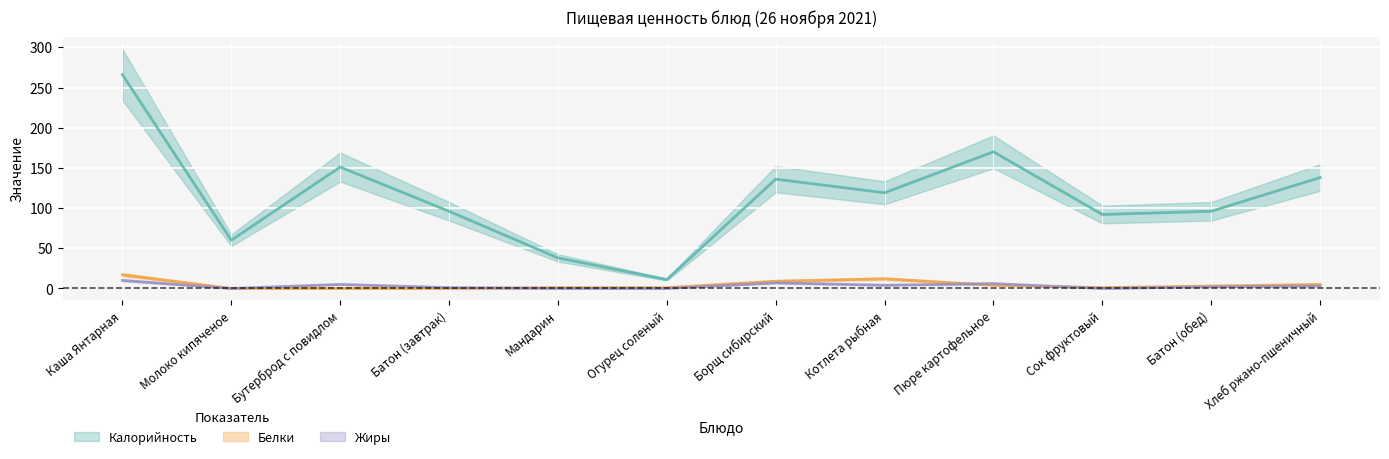

The value of Белки at Каша Янтарная is 30. True or false?

False